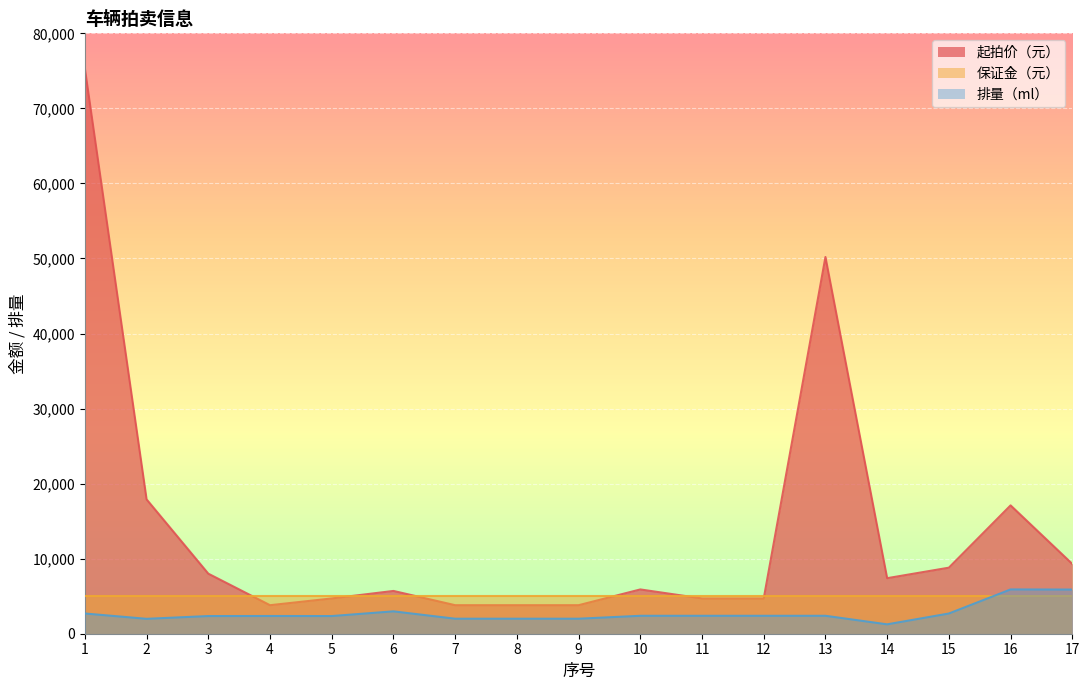

Is the value of 起拍价（元） at 15 greater than the value of 排量（ml） at 6?

Yes